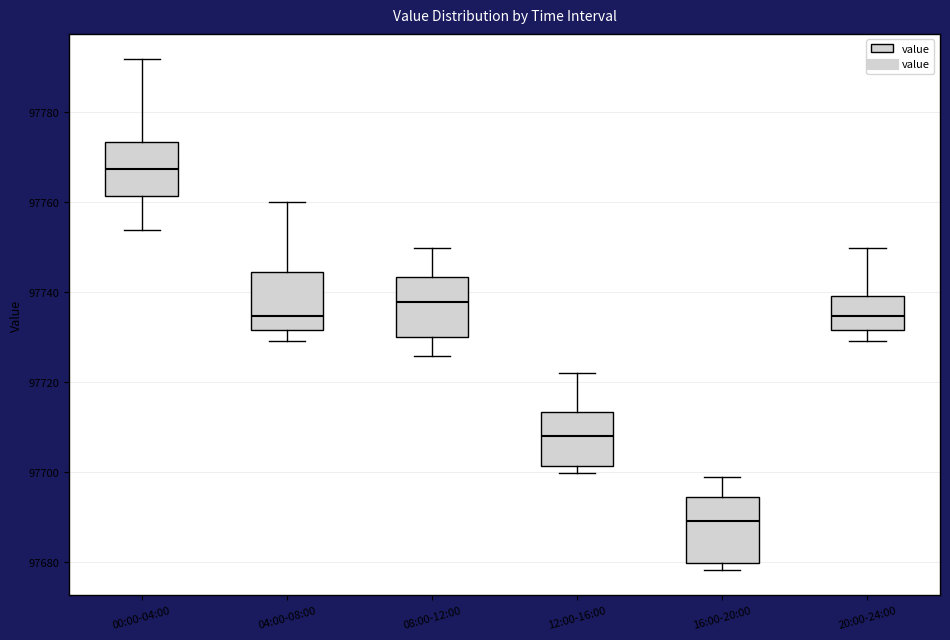

Where does the lower whisker of the box for 00:00-04:00 end on the y-axis? The values are not printed on the chart, so give them approximately, as read against the axis.

97754